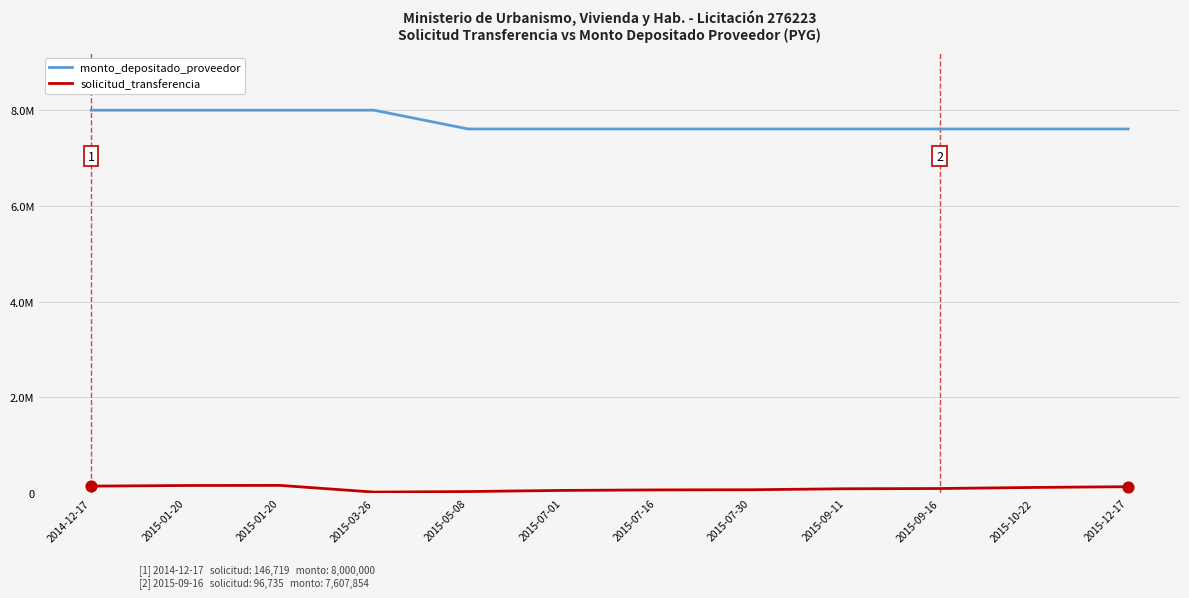

What is the total value across all series at 2015-01-20?

8159736